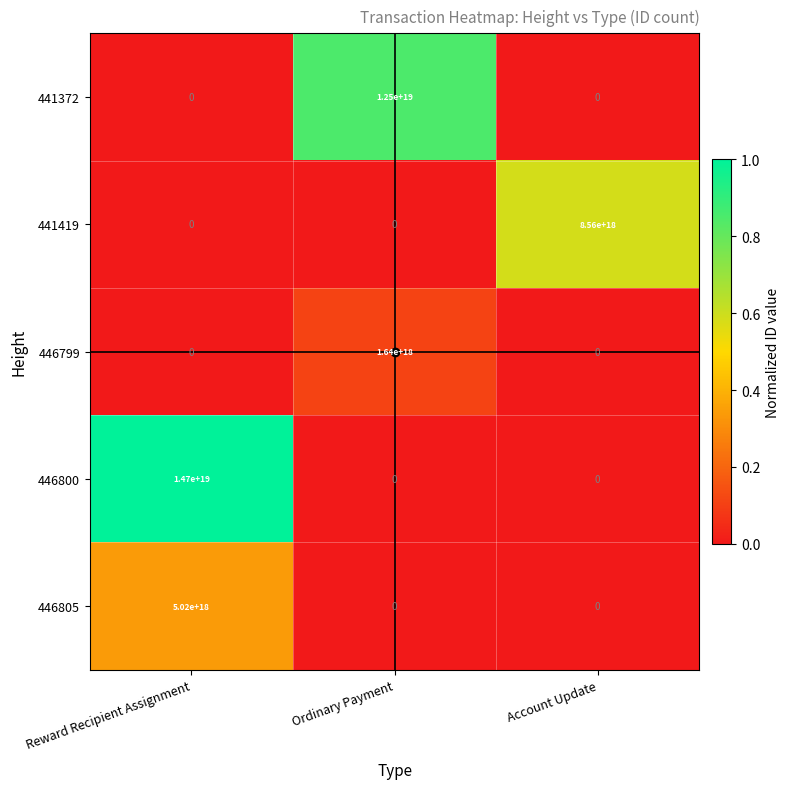

The 441372 series shows 7832907877788999680 at Reward Recipient Assignment. True or false?

False